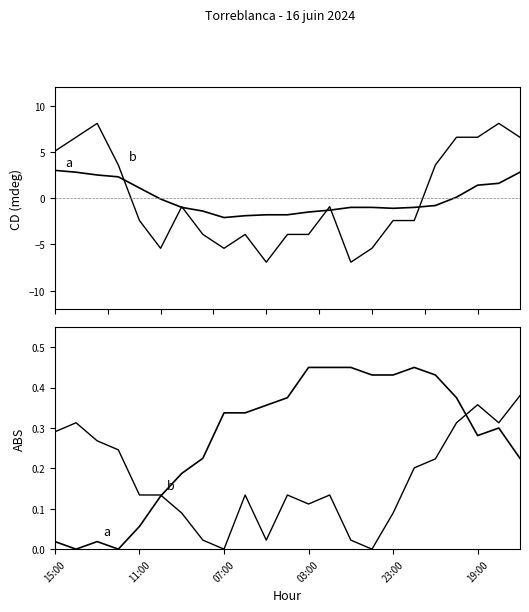

What is the difference between the second highest and second lowest values in the a series?

0.5